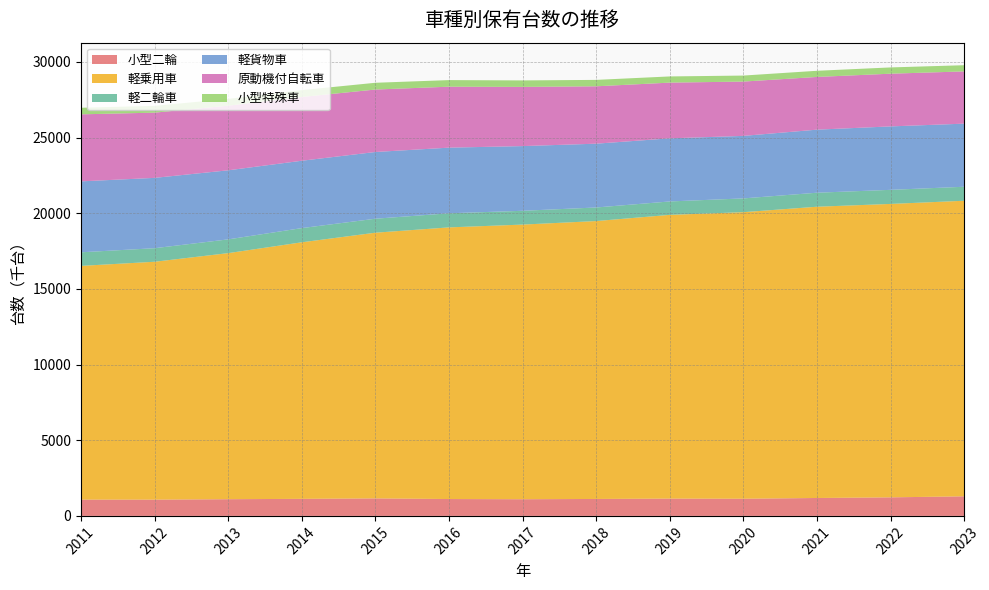

Reading left to right, what are all the values shown in this chart?

小型二輪: 2011=1077	2012=1075	2013=1104	2014=1127	2015=1157	2016=1115	2017=1102	2018=1120	2019=1143	2020=1134	2021=1184	2022=1226	2023=1294
軽乗用車: 2011=15444	2012=15719	2013=16260	2014=16953	2015=17557	2016=17950	2017=18148	2018=18363	2019=18749	2020=18936	2021=19246	2022=19389	2023=19531
軽二輪車: 2011=898	2012=896	2013=909	2014=938	2015=924	2016=932	2017=912	2018=897	2019=887	2020=910	2021=926	2022=931	2023=925
軽貨物車: 2011=4687	2012=4647	2013=4564	2014=4451	2015=4409	2016=4337	2017=4275	2018=4216	2019=4170	2020=4131	2021=4167	2022=4192	2023=4170
原動機付自転車: 2011=4429	2012=4310	2013=4271	2014=4213	2015=4127	2016=4028	2017=3911	2018=3792	2019=3682	2020=3589	2021=3483	2022=3483	2023=3452
小型特殊車: 2011=434	2012=448	2013=447	2014=453	2015=447	2016=436	2017=429	2018=423	2019=409	2020=397	2021=407	2022=414	2023=410